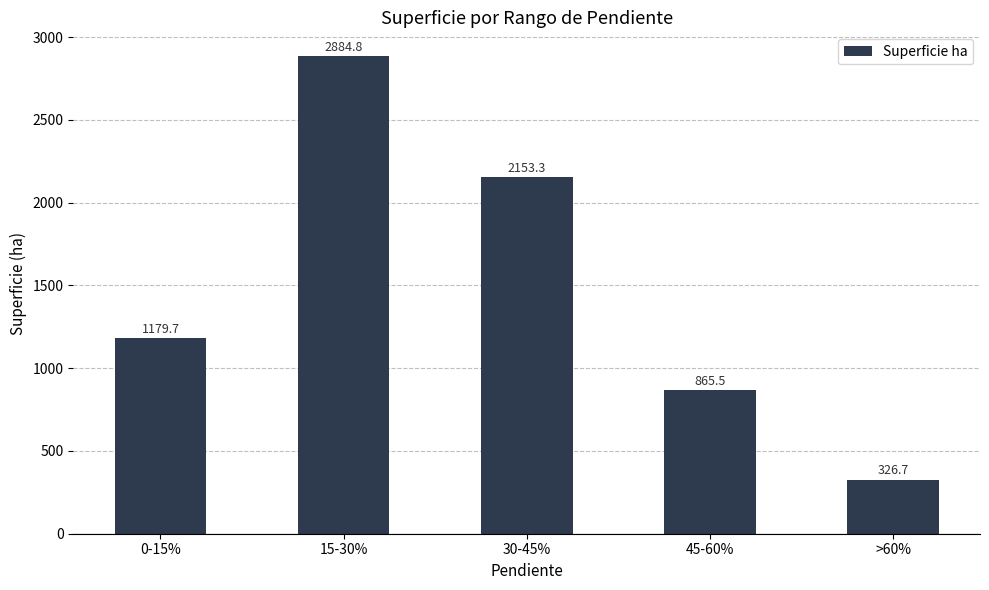

What is the change in value from 15-30% to 45-60%?

-2019.2